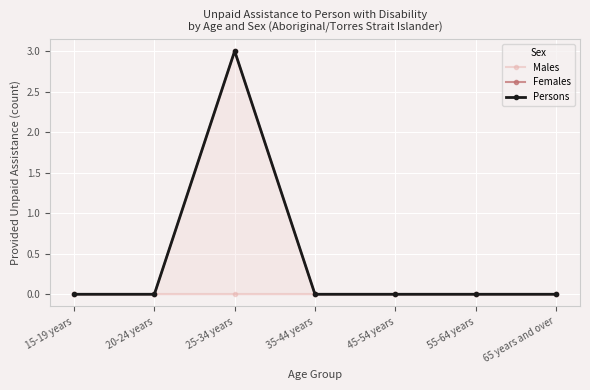

What is the greatest value displayed?

3